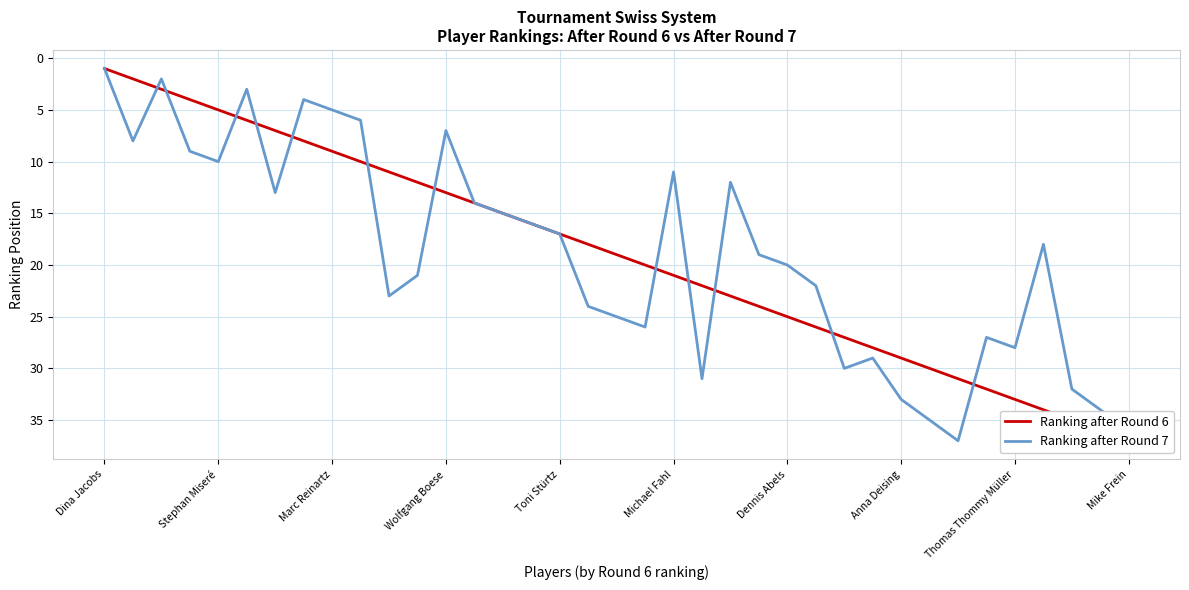

Which series has the largest range (max minus min)?

Ranking after Round 6